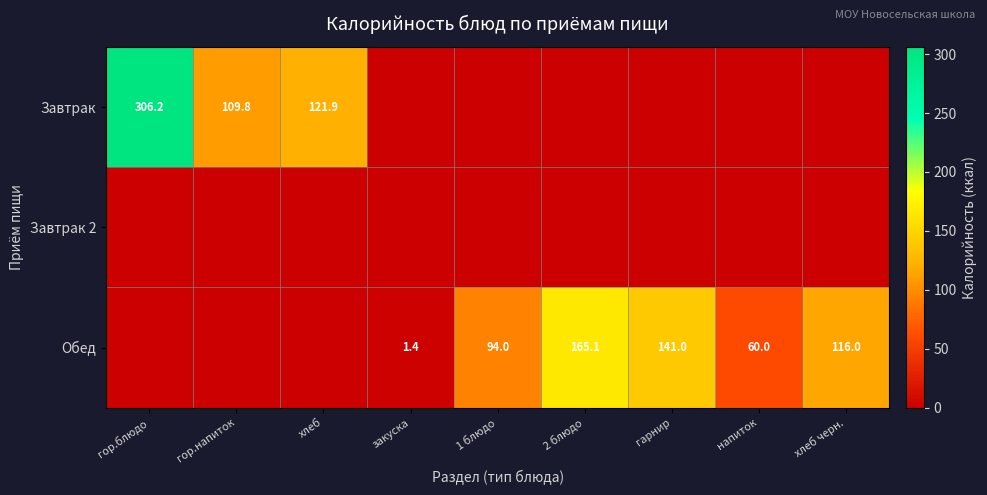

The value of Обед at хлеб is 79.4. True or false?

False